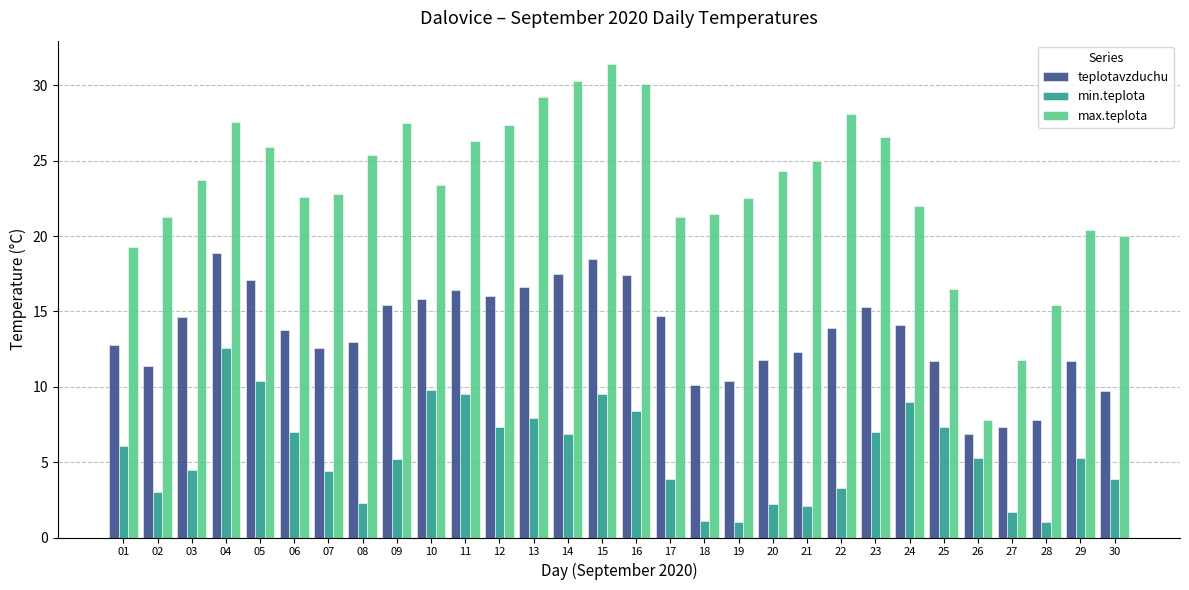

How many data points does each series have?

30